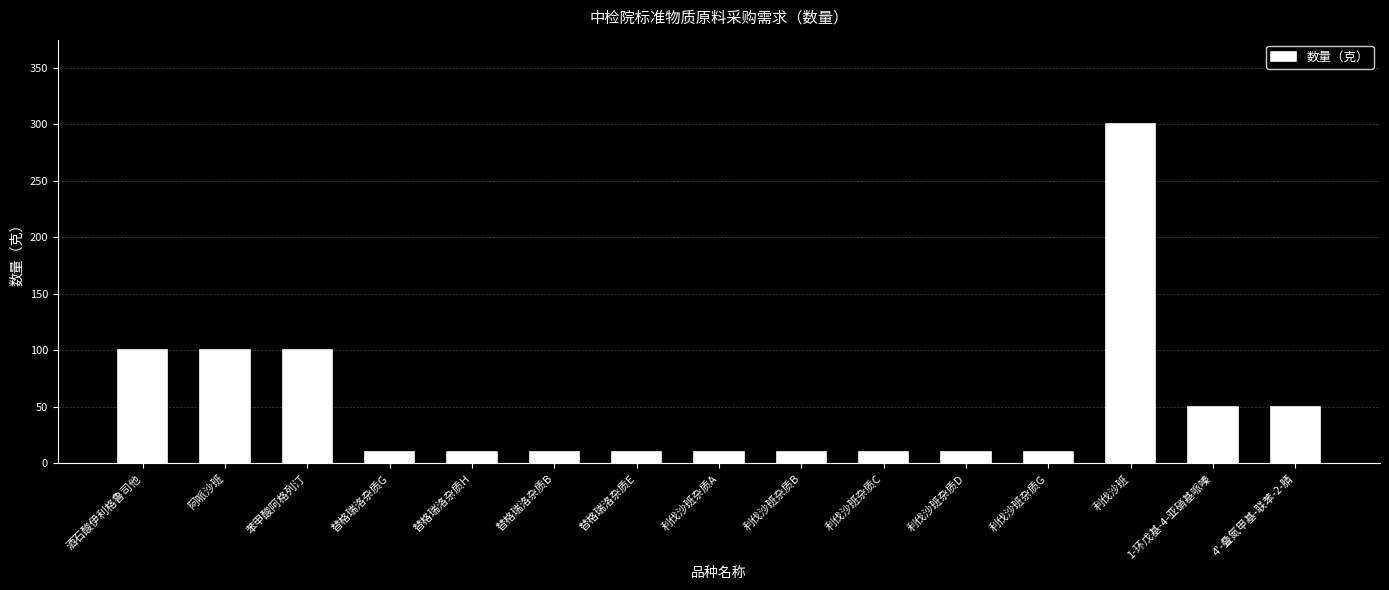

What is the ratio of the value at 替格瑞洛杂质H to the value at 替格瑞洛杂质G?

1.0